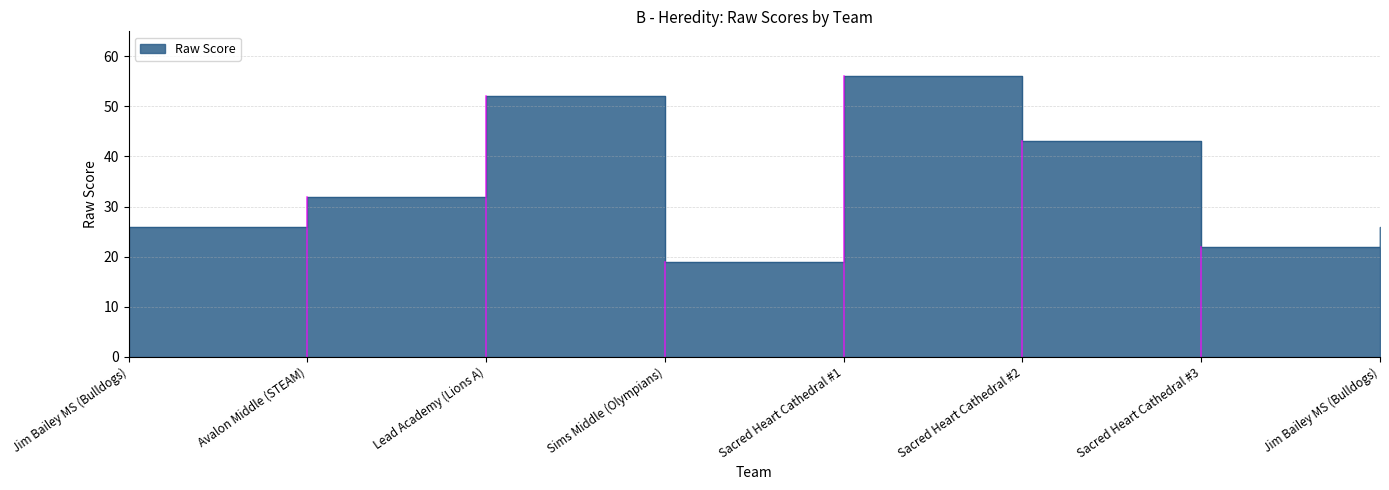

Reading left to right, extract all data points from this chart.

Jim Bailey MS (Bulldogs)=26	Avalon Middle (STEAM)=32	Lead Academy (Lions A)=52	Sims Middle (Olympians)=19	Sacred Heart Cathedral #1=56	Sacred Heart Cathedral #2=43	Sacred Heart Cathedral #3=22	Jim Bailey MS (Bulldogs)=26